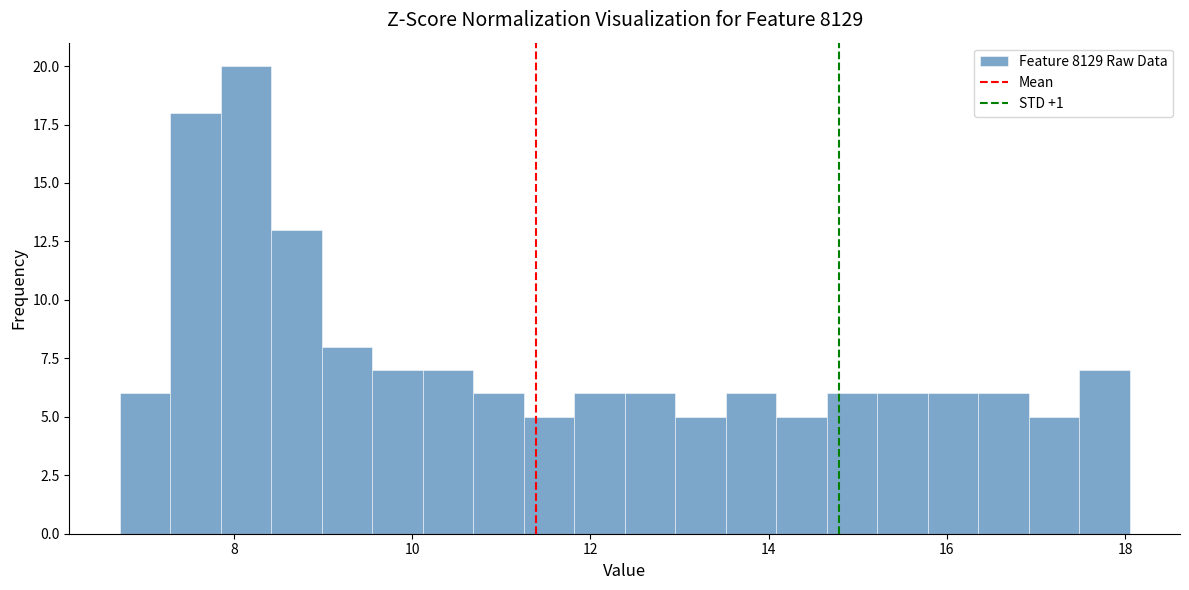

Around what value on the x-axis is the tallest bar? Give the approximate position of its centre, as read against the axis.

8.2